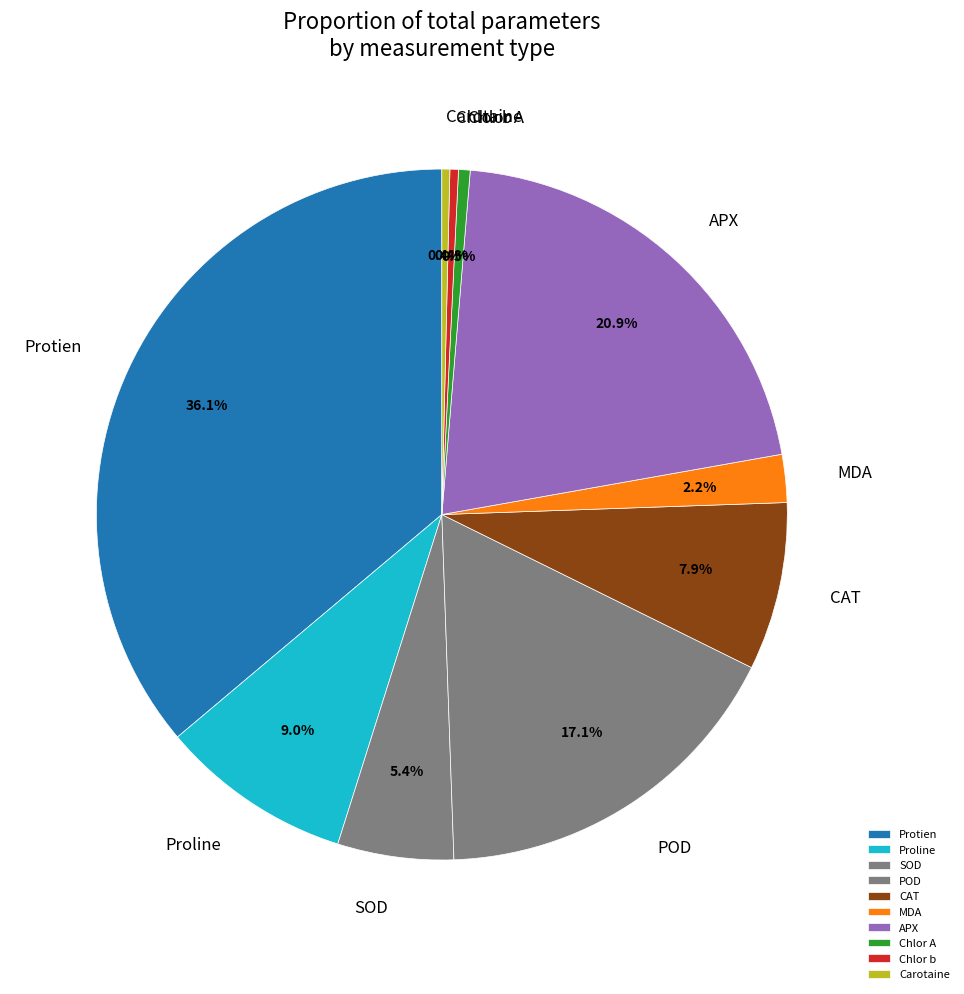

Combined, do SOD and MDA account for over 50%?

No